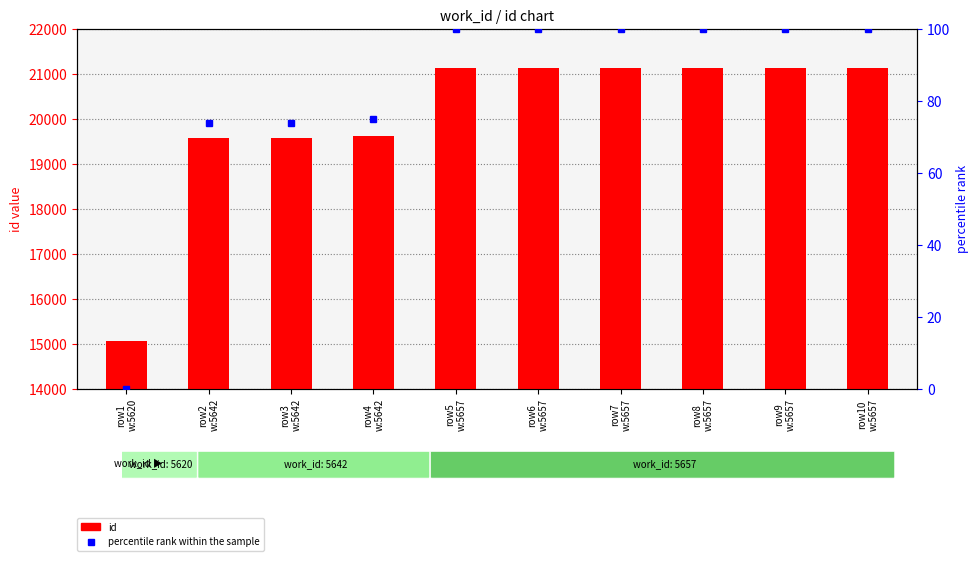

At which category does the chart reach its peak across all series?

row10
w:5657